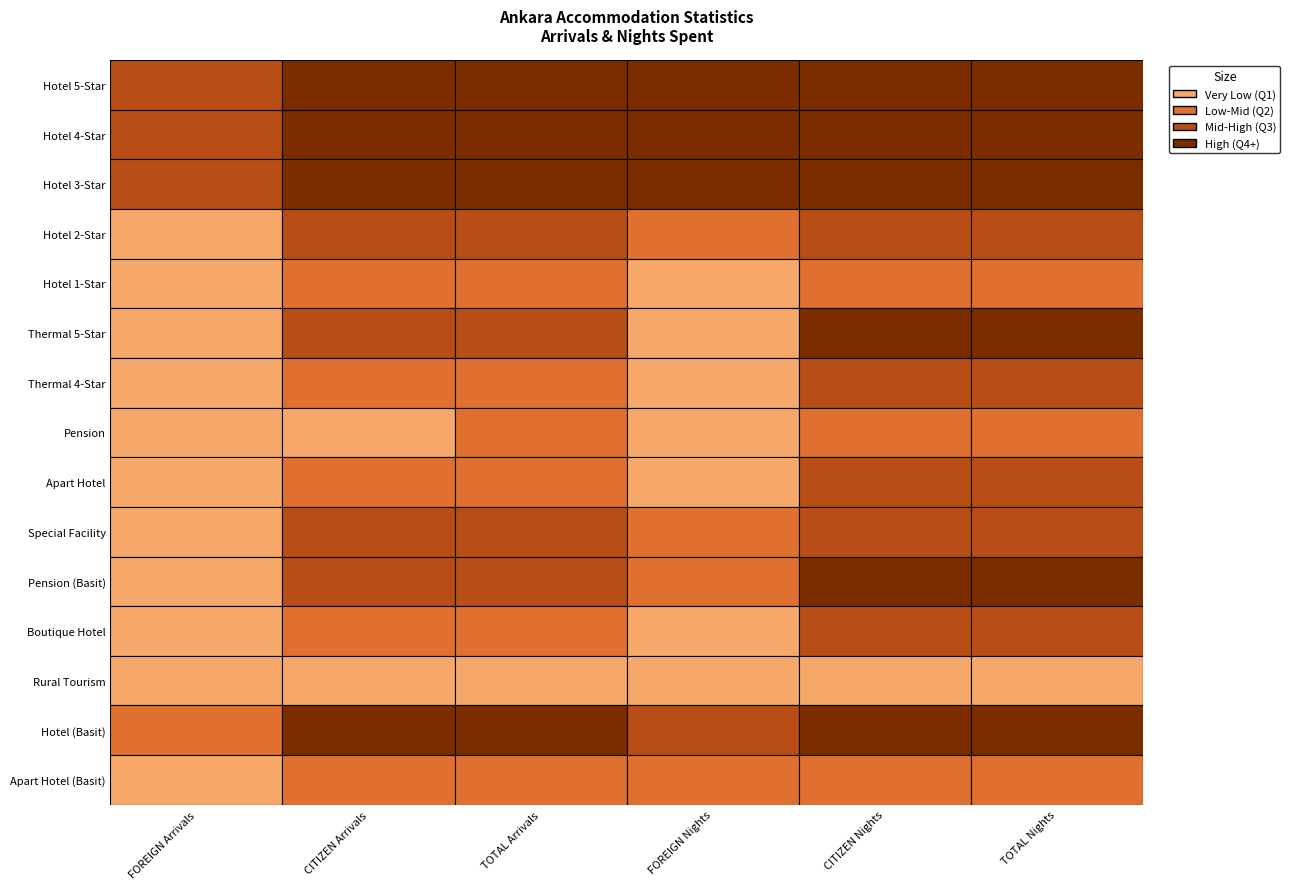

Reading left to right, what are all the values shown in this chart?

Hotel 5-Star: 14687	43111	57798	30419	65326	95745
Hotel 4-Star: 12917	44348	57265	24565	69097	93662
Hotel 3-Star: 7467	41113	48580	18041	65910	83951
Hotel 2-Star: 1177	9048	10225	2139	13706	15845
Hotel 1-Star: 322	1430	1752	708	2258	2966
Thermal 5-Star: 183	9266	9449	298	19915	20213
Thermal 4-Star: 680	3651	4331	1185	6688	7873
Pension: 45	1284	1329	100	2326	2426
Apart Hotel: 10	2830	2840	21	5660	5681
Special Facility: 921	5630	6551	2221	7687	9908
Pension (Basit): 651	8893	9544	1460	17804	19264
Boutique Hotel: 347	3229	3576	936	4463	5399
Rural Tourism: 0	325	325	0	650	650
Hotel (Basit): 3549	56553	60102	7087	84463	91550
Apart Hotel (Basit): 247	1333	1580	1332	2999	4331